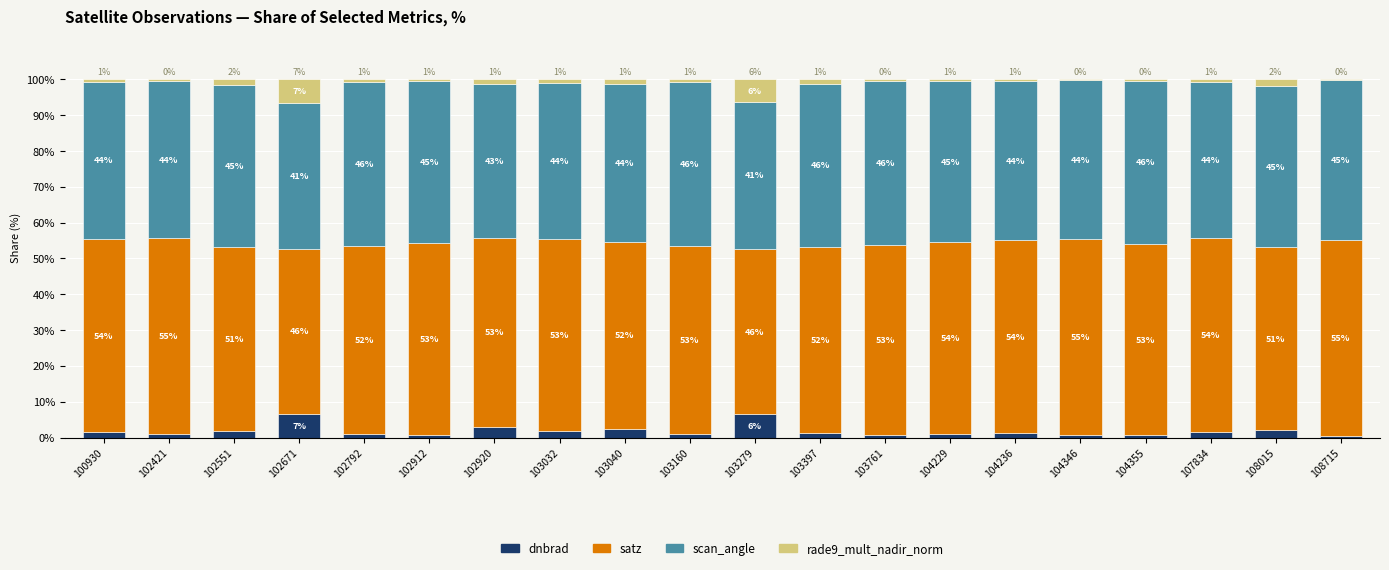

Which category has the highest value in the dnbrad series?

102671